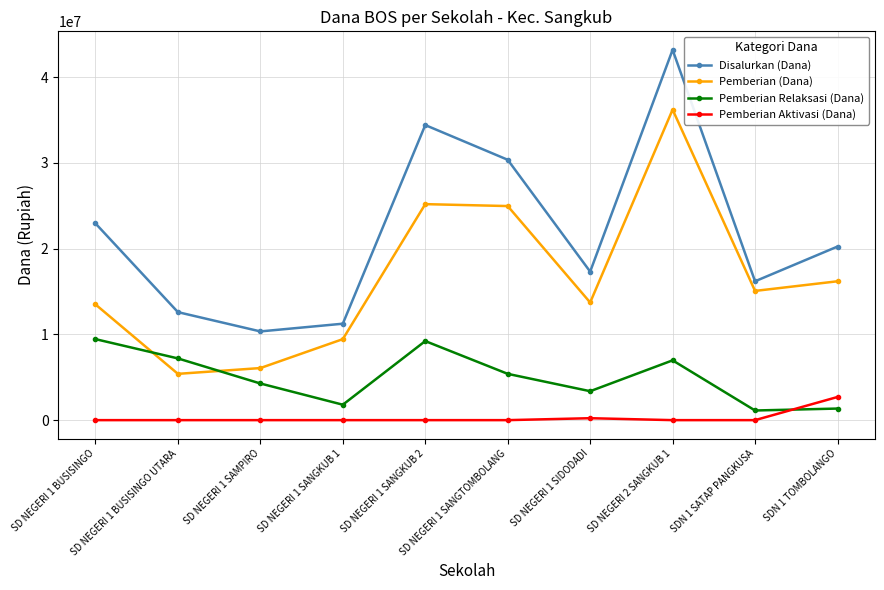

How many distinct data groups are displayed?

4